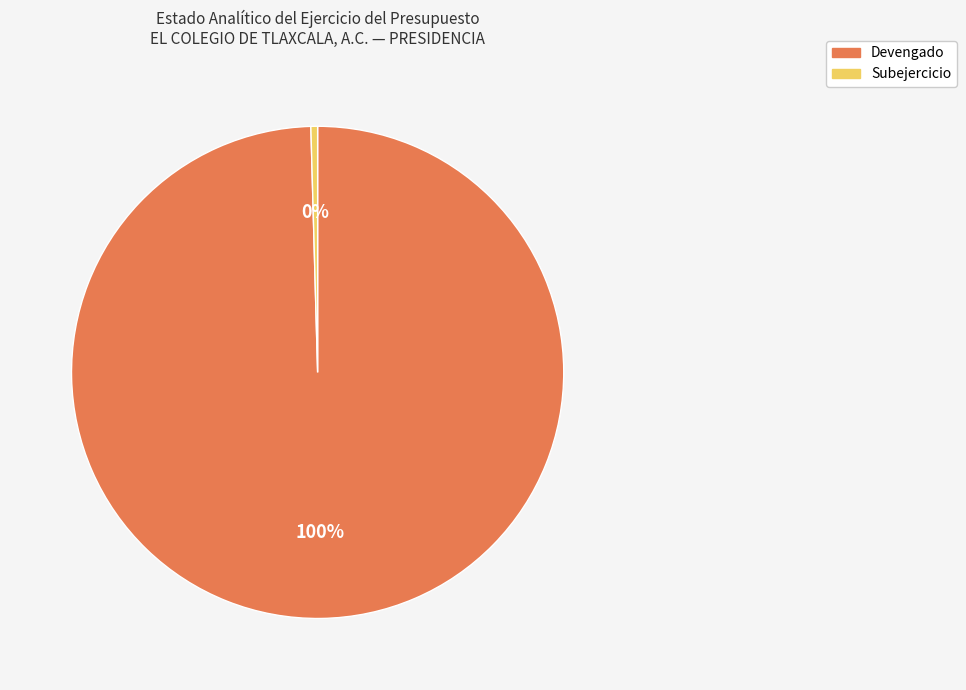

Is Subejercicio the majority of the pie?

No